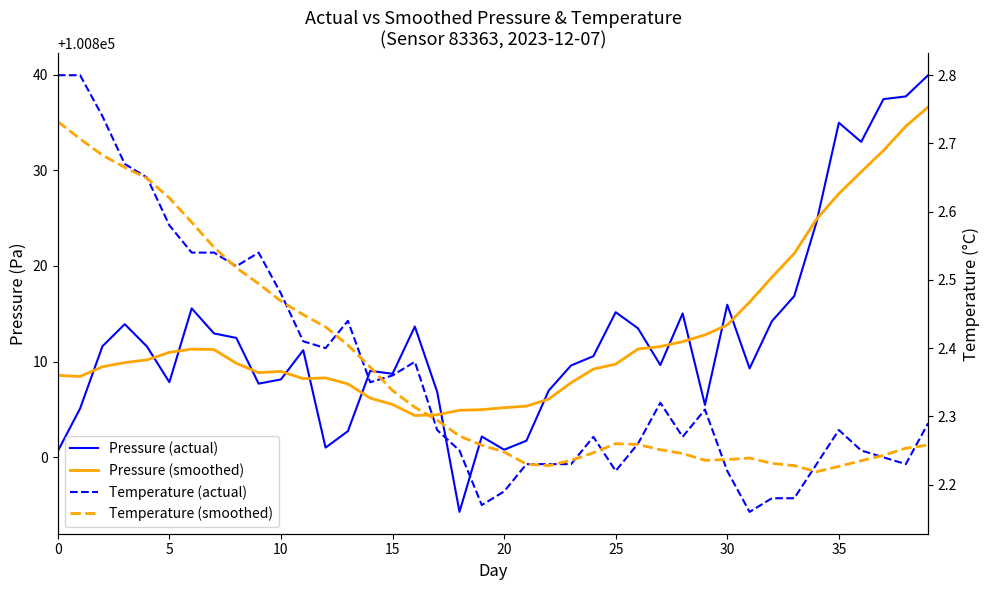

Does the chart display data point markers on the line(s)?

No